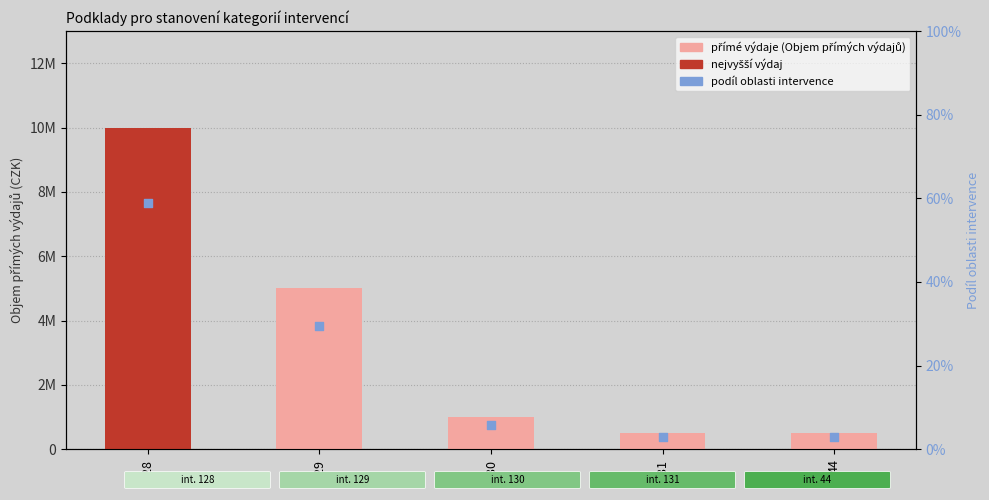

Which series has the widest spread of Y values?

přímé výdaje (Objem přímých výdajů)